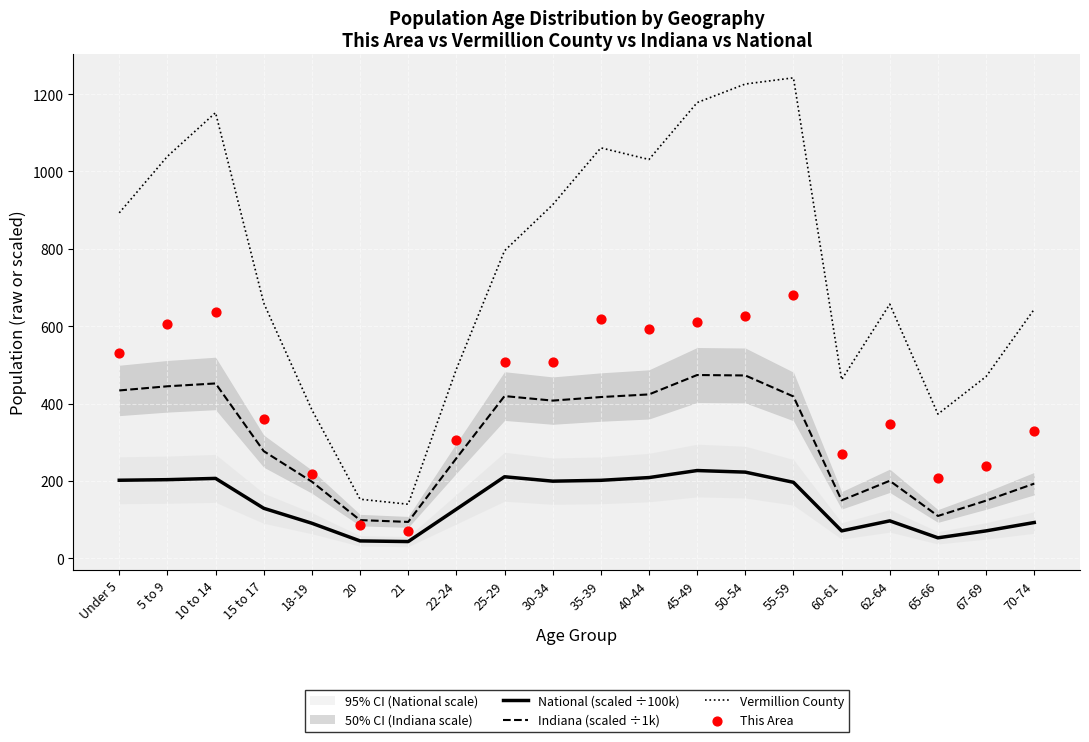

Is the value of Vermillion County at 22-24 greater than the value of National (scaled ÷100k) at 67-69?

Yes